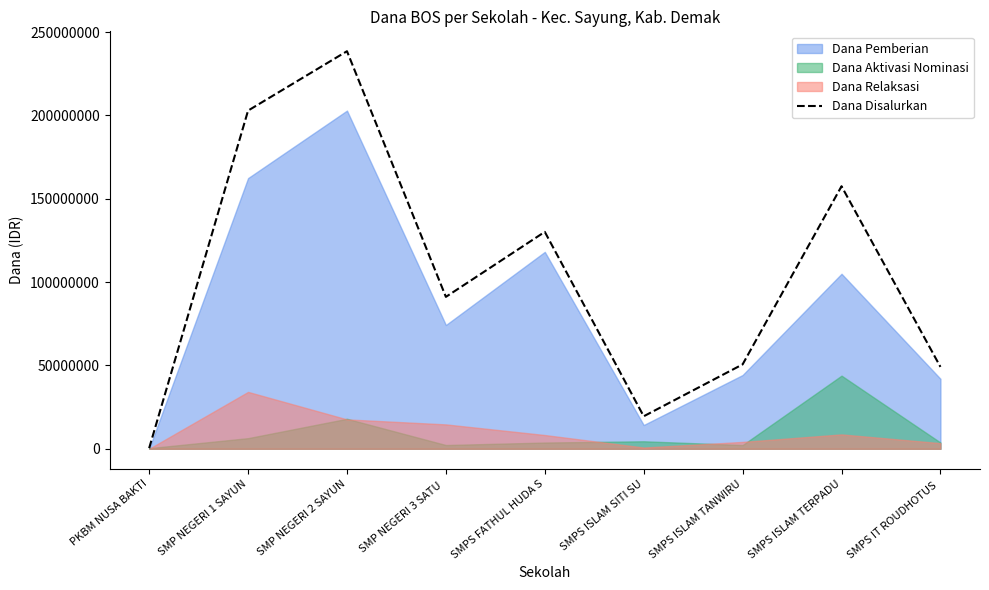

At which category does the data reach its first local valley?

SMP NEGERI 3 SATU 